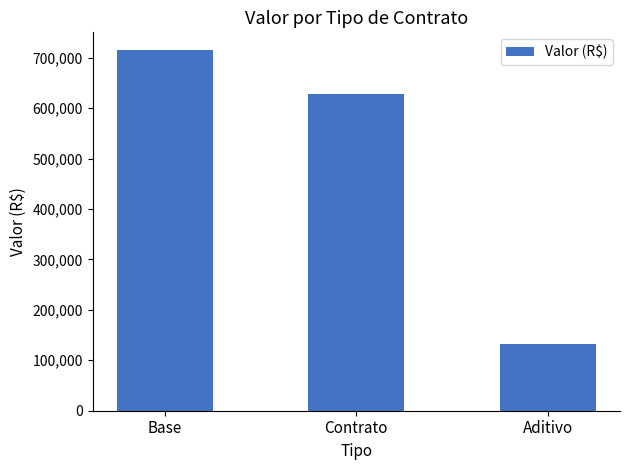

At which category does the chart reach its peak across all series?

Base